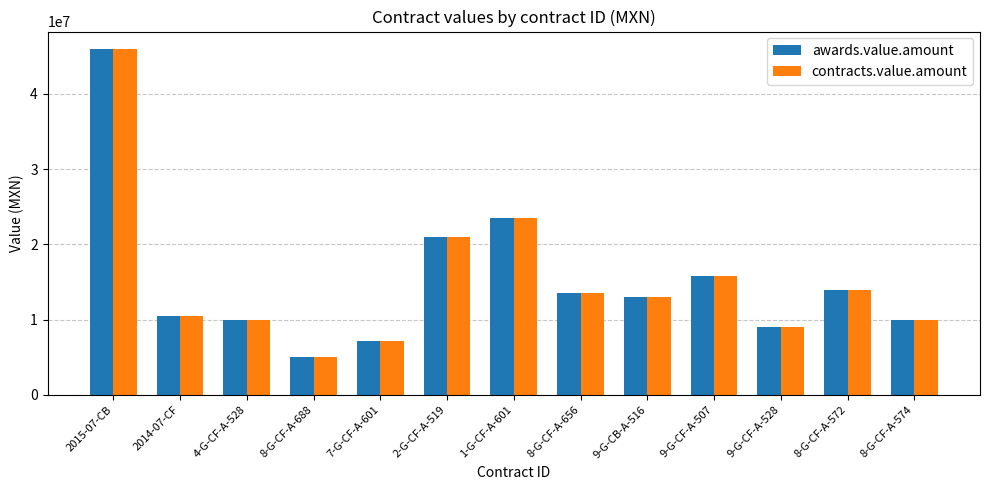

Is the value of awards.value.amount at 9-G-CF-A-507 greater than the value of contracts.value.amount at 9-G-CF-A-528?

Yes